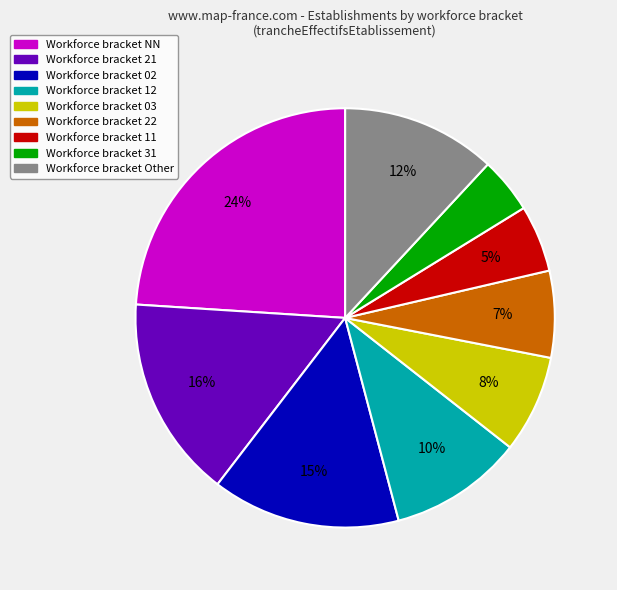

Count the number of slices in the pie.

9